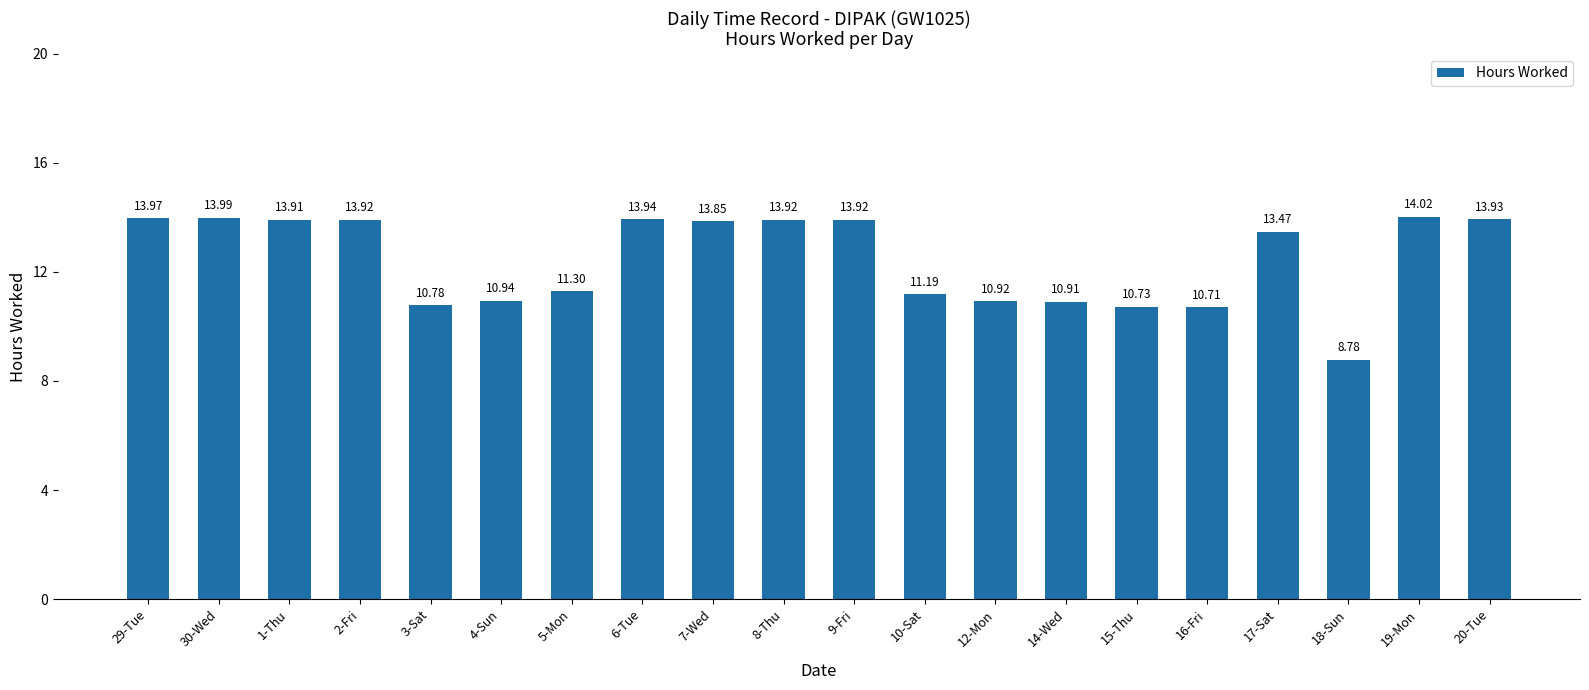

The chart shows a value of 13.9 at 6-Tue. True or false?

True